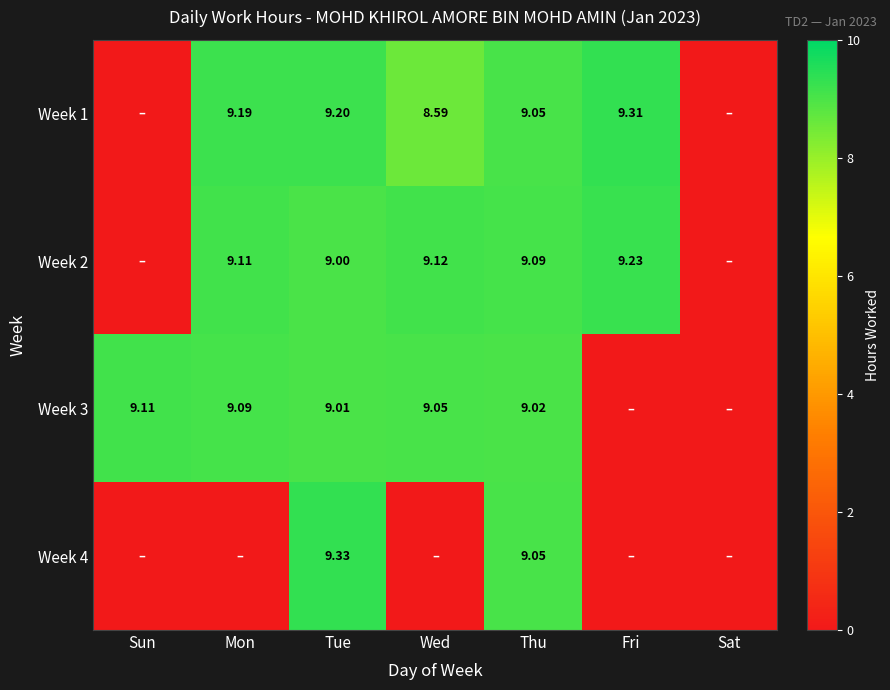

Is it true that Week 2 equals 6.0 at Mon?

False